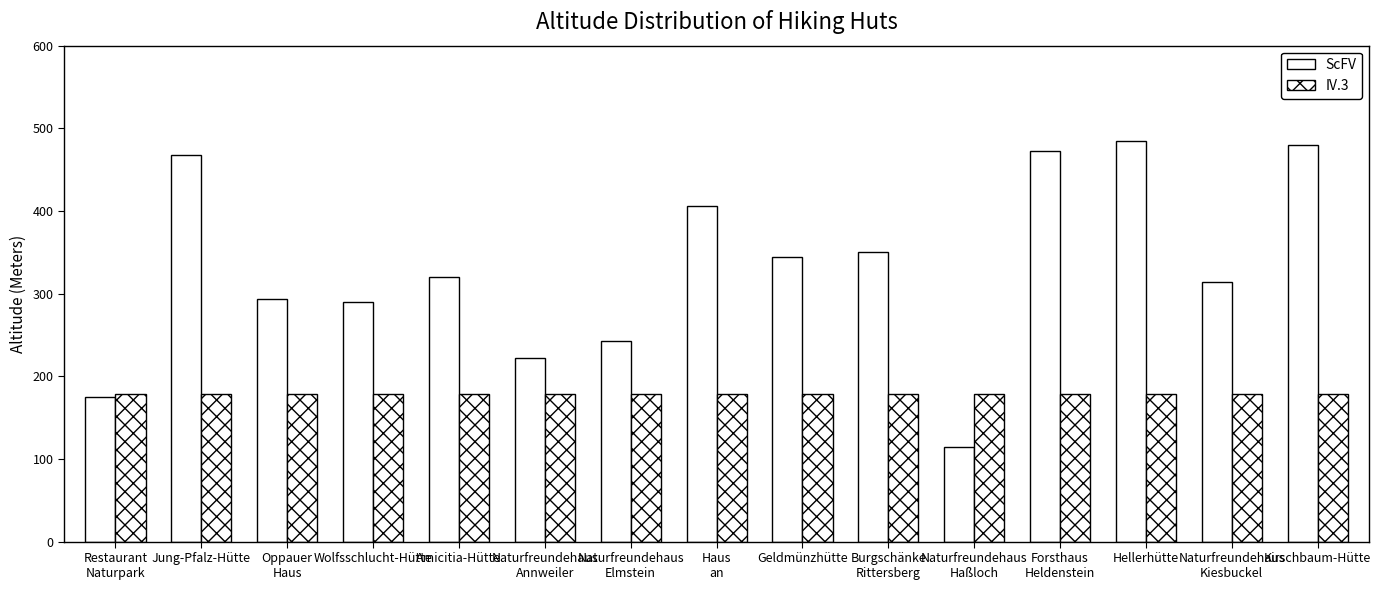

How many categories are shown in the chart?

15